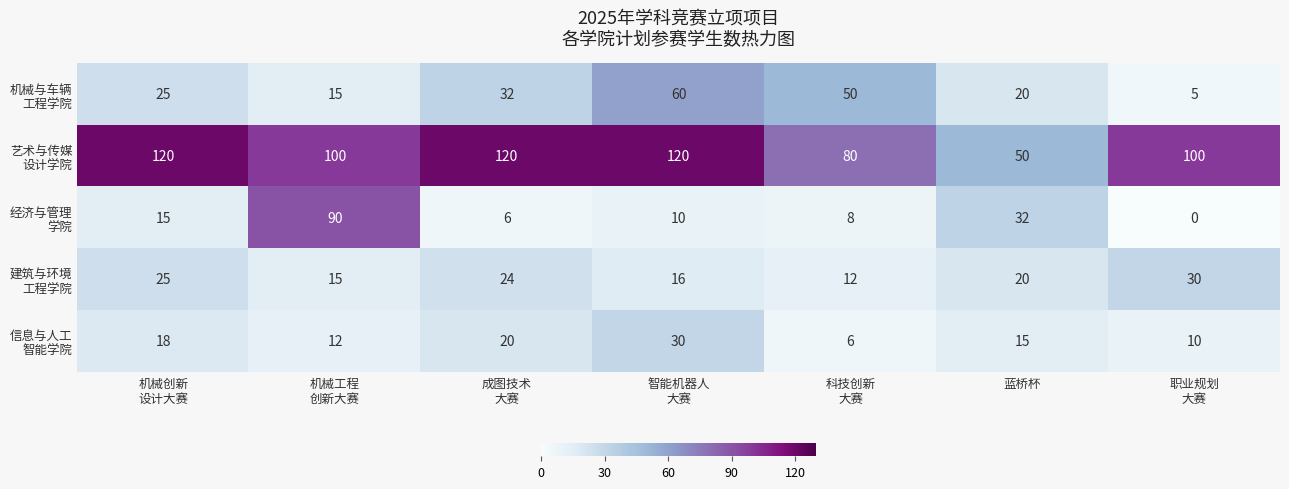

What is the maximum value shown in the chart?

120